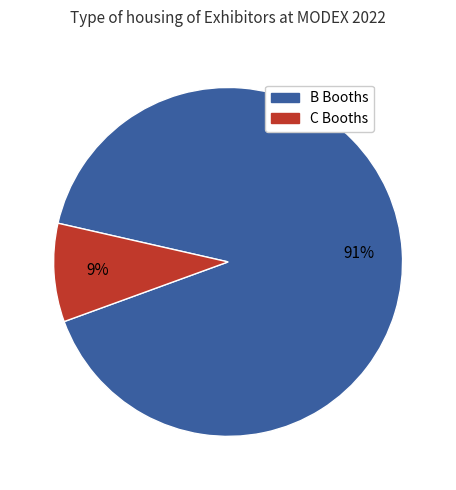

To the nearest percent, what is the average slice percentage?

50%